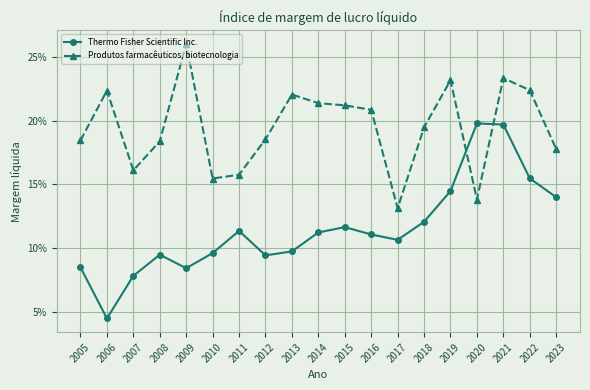

True or false: Produtos farmacêuticos, biotecnologia and Thermo Fisher Scientific Inc. cross at least once.

True